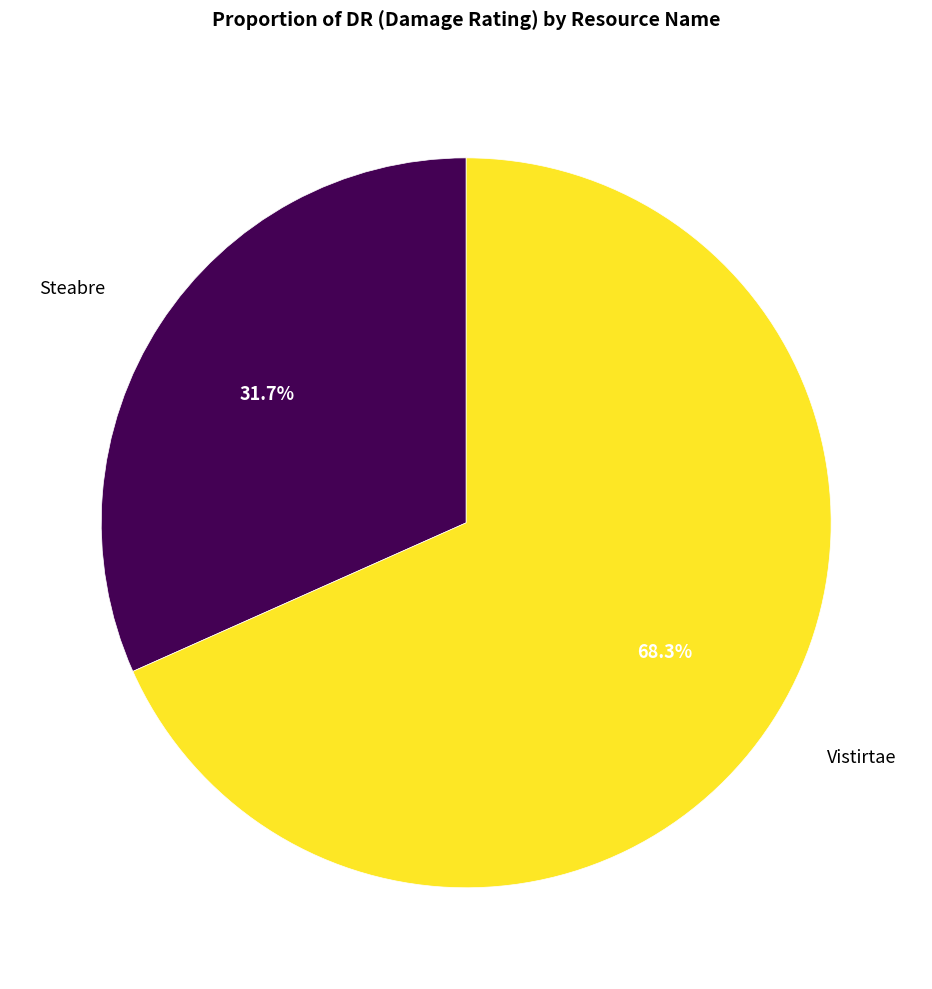

Does any single category account for the majority?

Yes